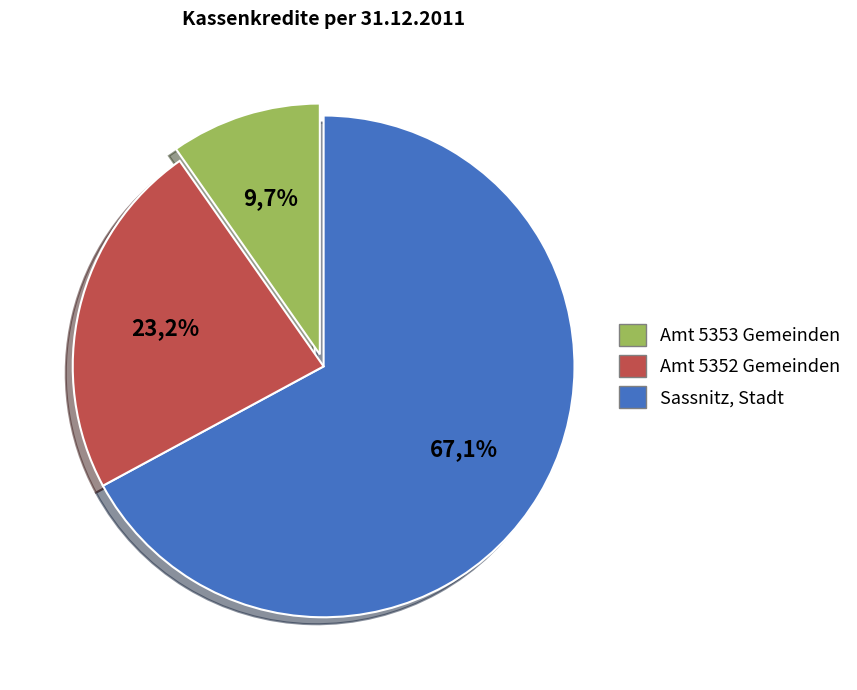

Which category has the biggest portion of the pie?

Sassnitz